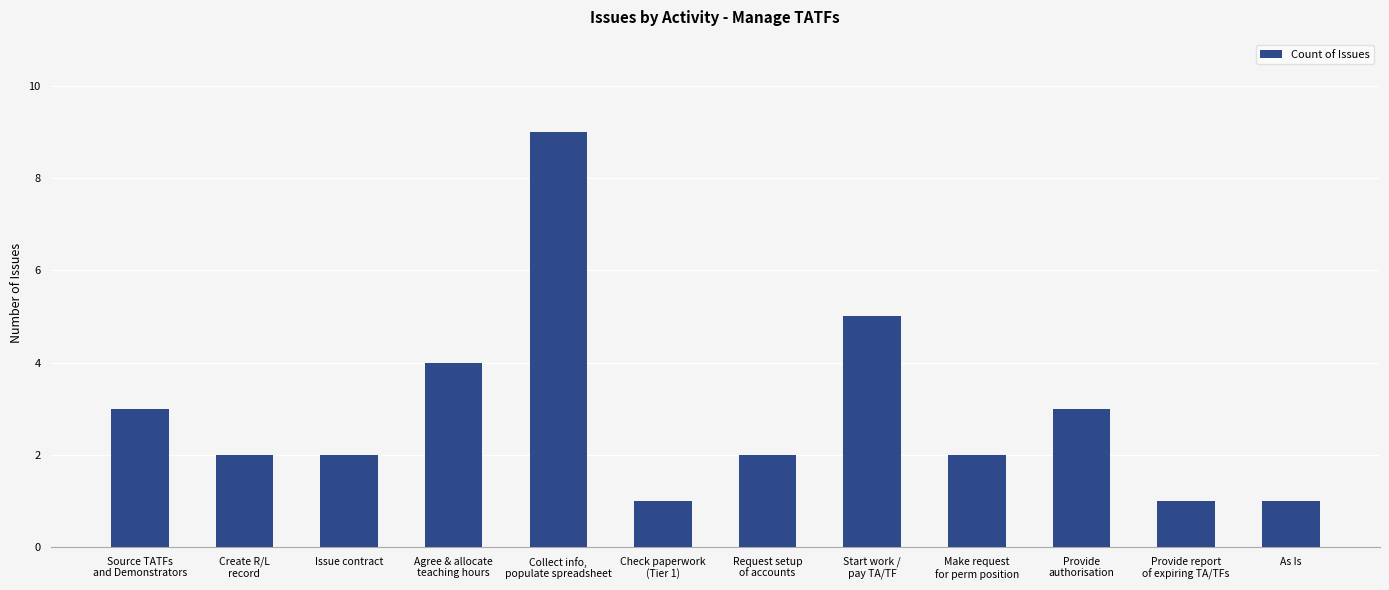

What is the value of the 6th bar from the left?

1